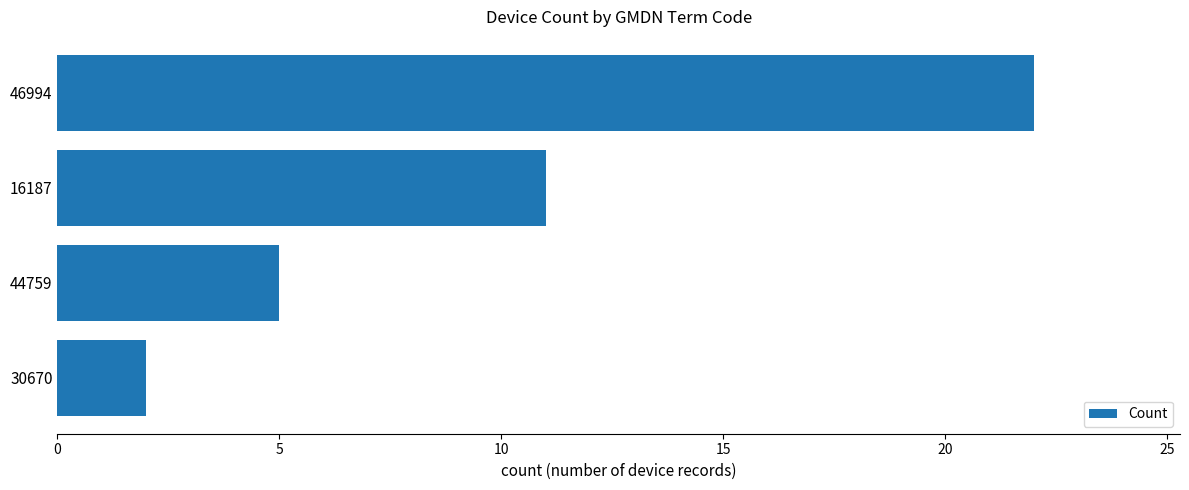

How many data points are less than 11?

2